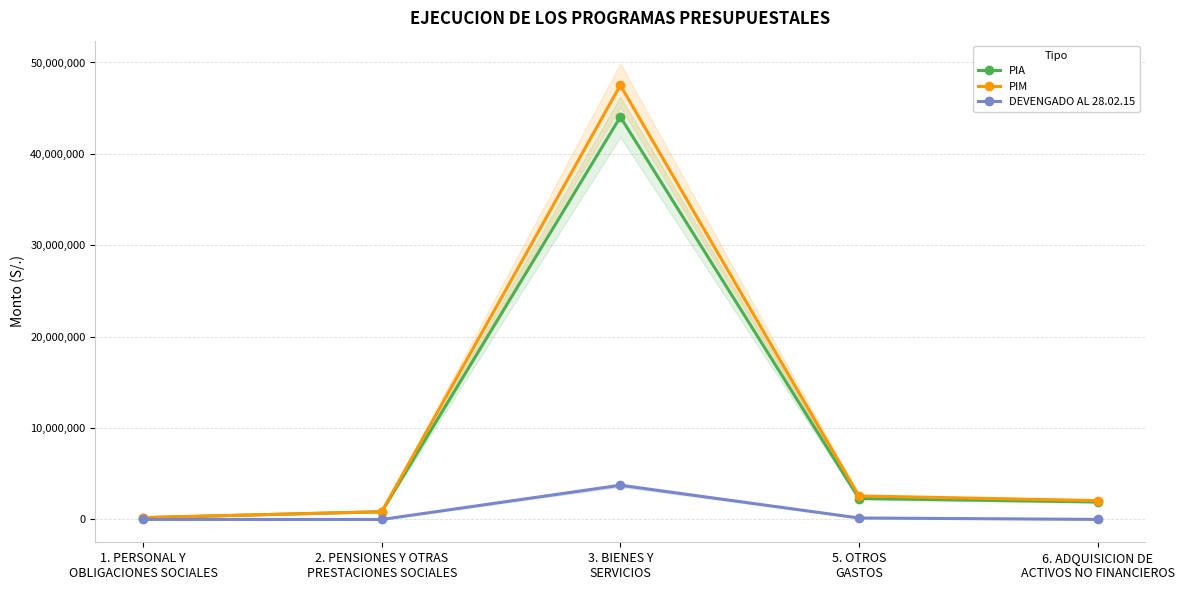

Between 6. ADQUISICION DE
ACTIVOS NO FINANCIEROS and 1. PERSONAL Y
OBLIGACIONES SOCIALES, which is larger?

6. ADQUISICION DE
ACTIVOS NO FINANCIEROS